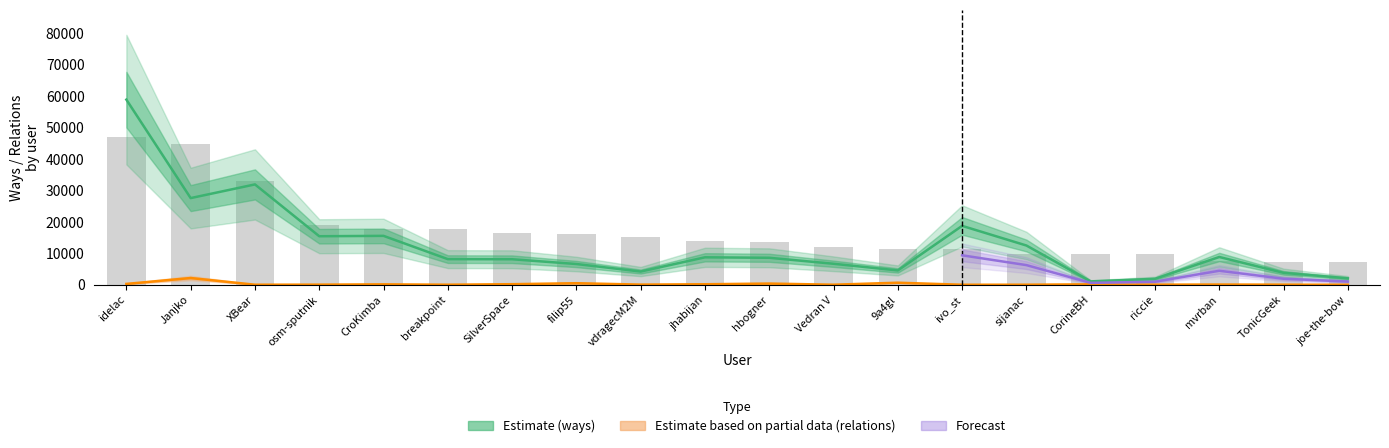

How many distinct data groups are displayed?

3